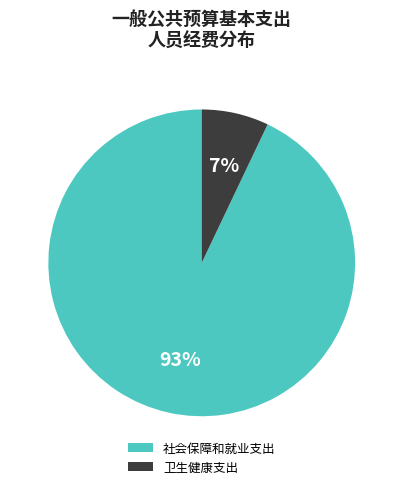

Count the number of slices in the pie.

2